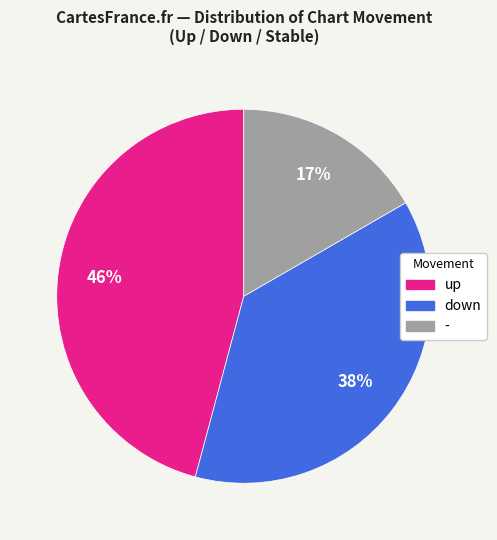

To the nearest percent, what portion does up represent?

46%